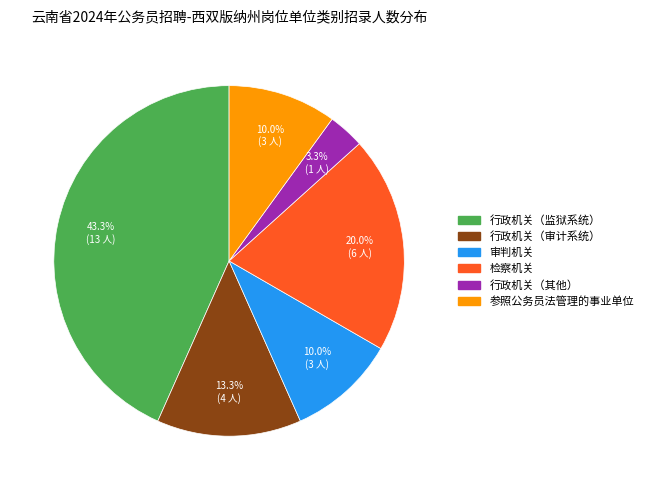

Count the number of slices in the pie.

6